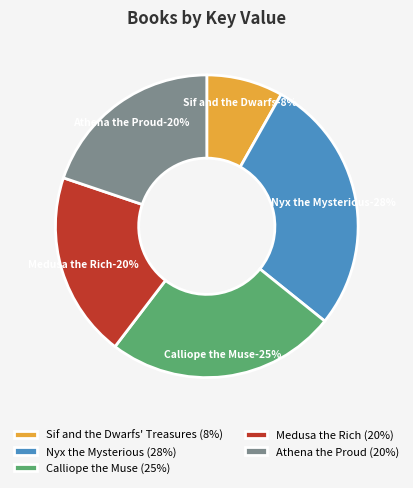

How many segments does this pie chart have?

5